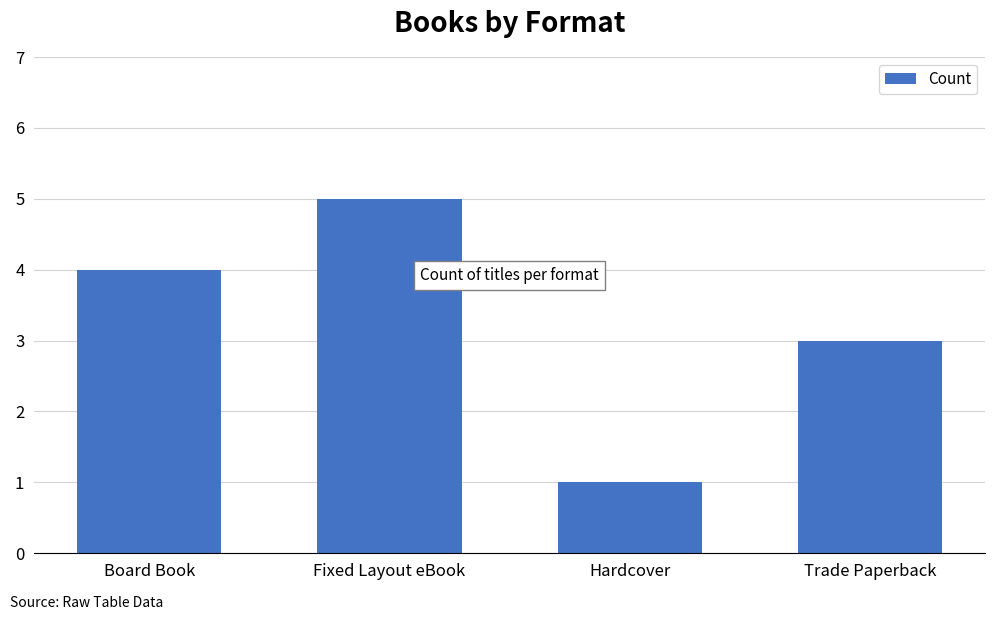

List the labels in order of value, smallest first.

Hardcover, Trade Paperback, Board Book, Fixed Layout eBook